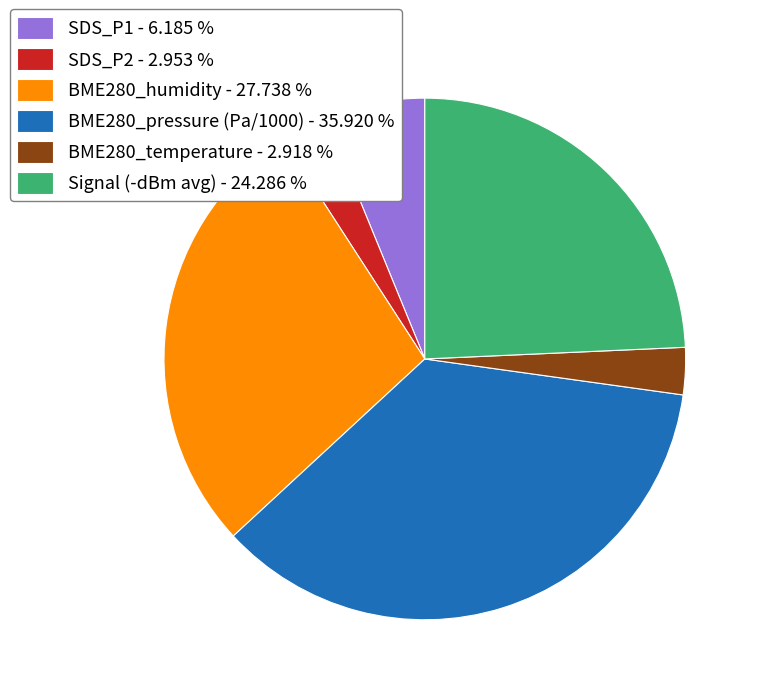

Between SDS_P2 - 2.953 % and SDS_P1 - 6.185 %, which is larger?

SDS_P1 - 6.185 %